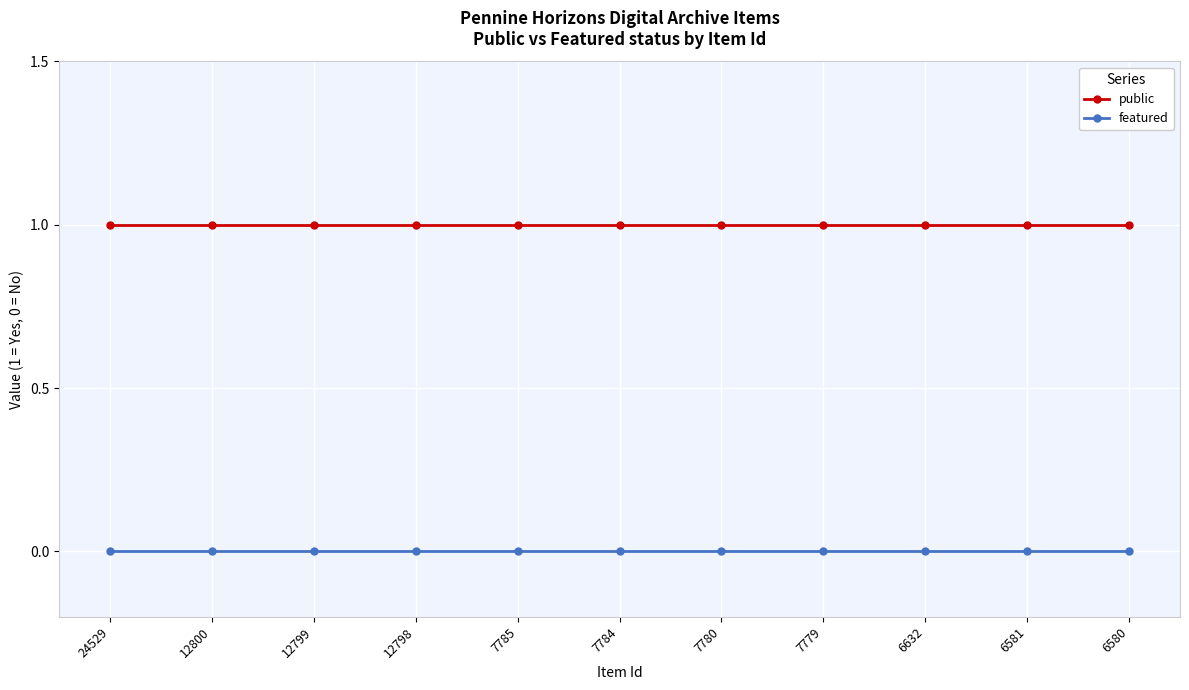

Is it true that featured equals 0 at 12798?

True